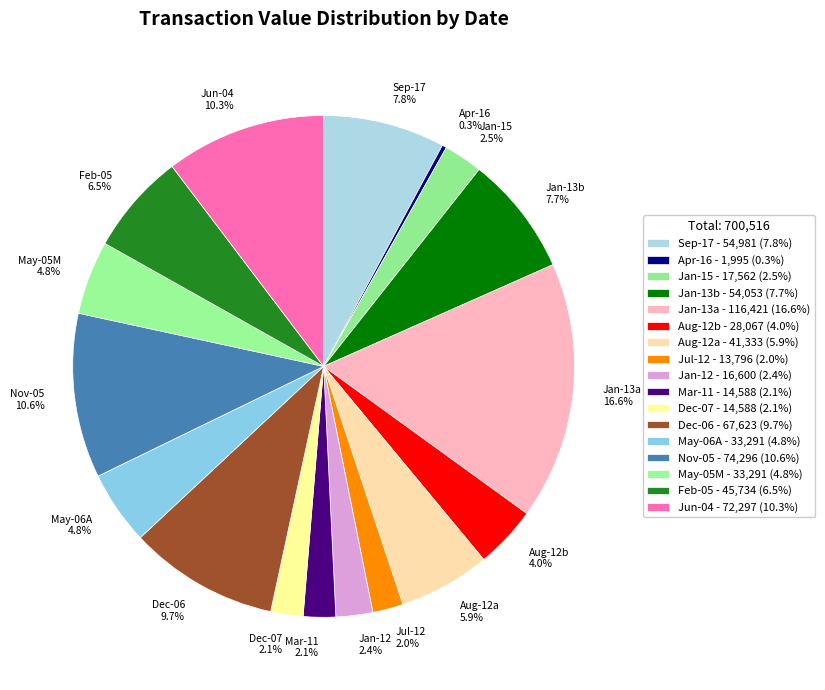

Does any single category account for the majority?

No